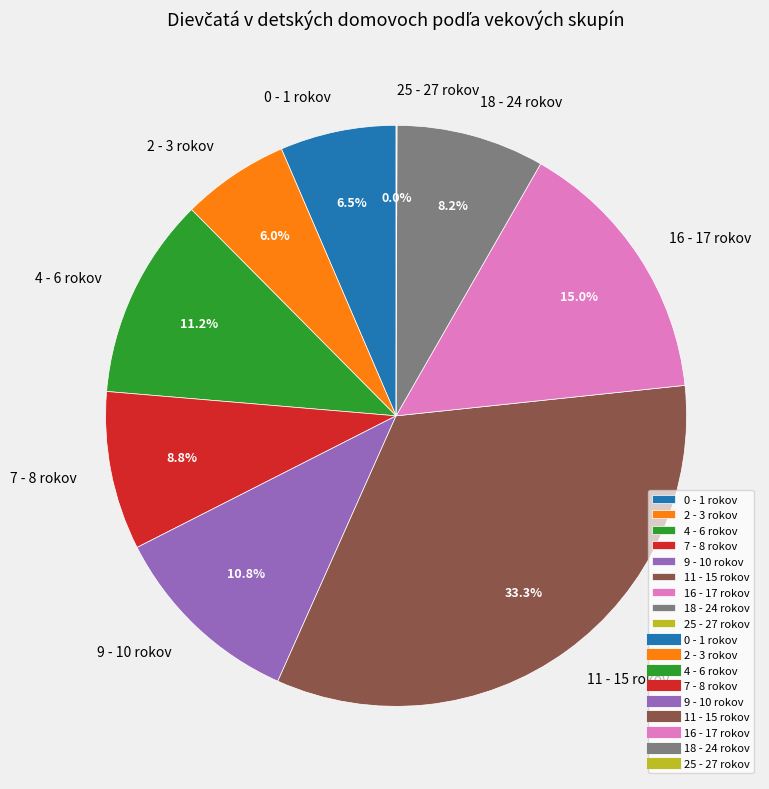

To the nearest percent, what is the average slice percentage?

11%